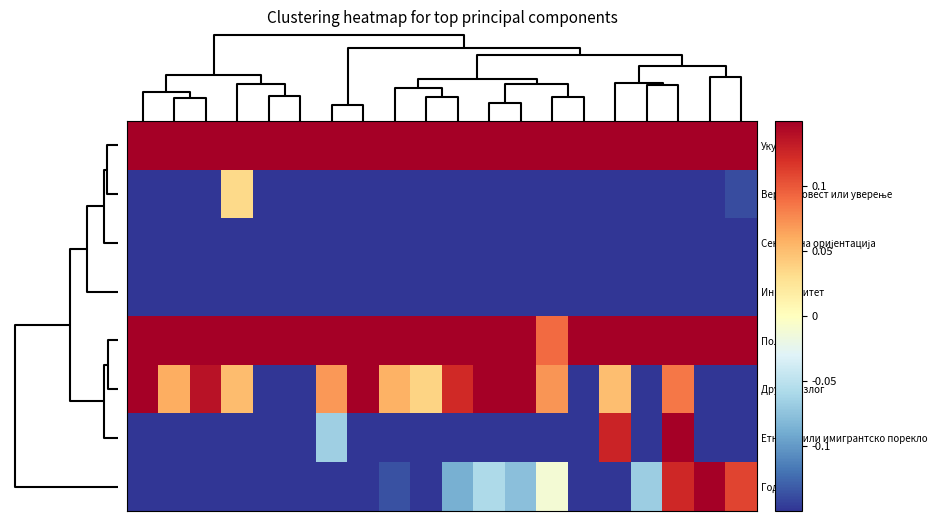

Count the number of categories in the chart.

20